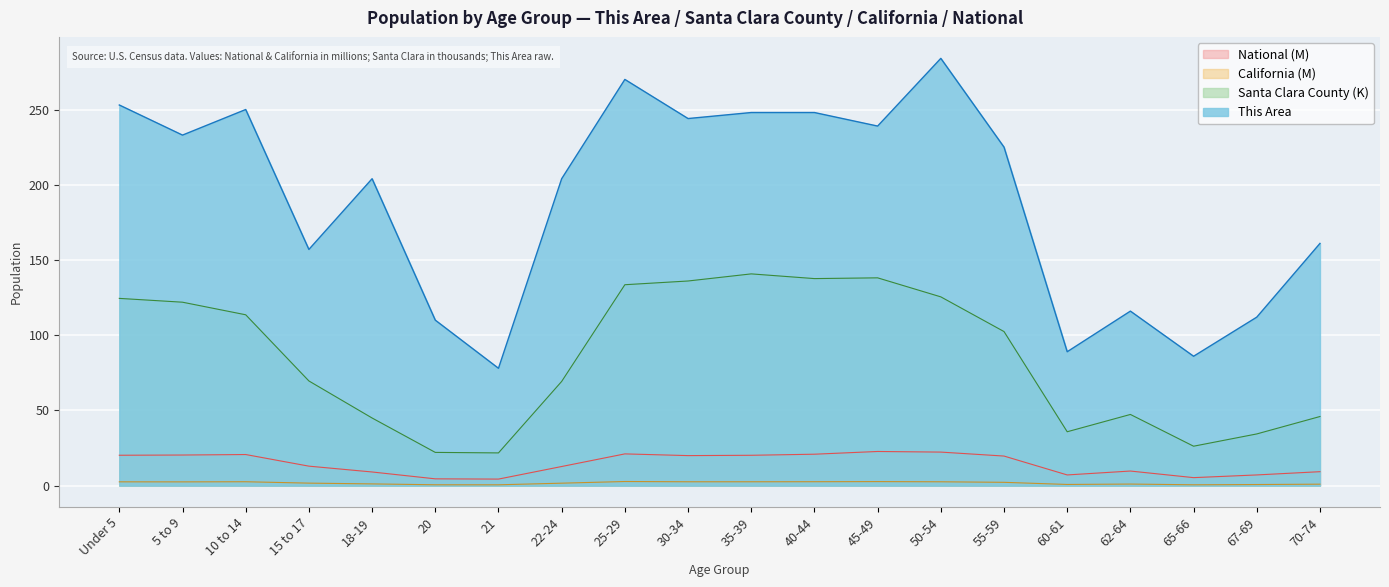

Is it true that California equals 1.1 at 15 to 17?

False